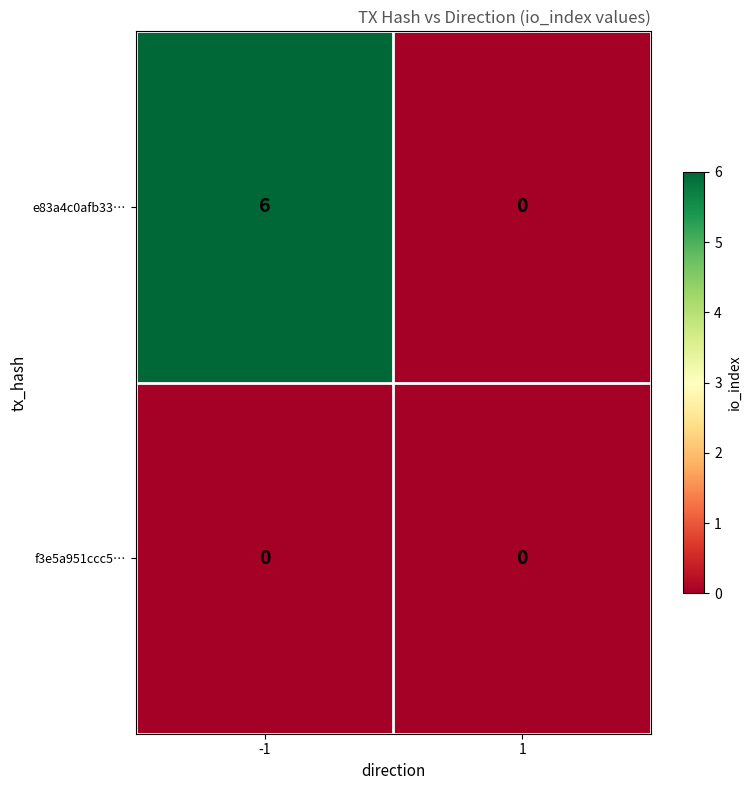

Rank the categories by e83a4c0afb33… value from highest to lowest.

-1, 1